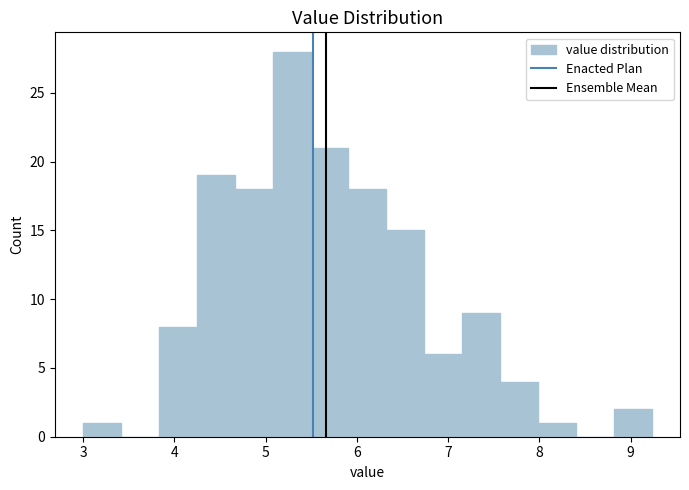

Over which range of the x-axis is the bar tallest?

5.1 to 5.5